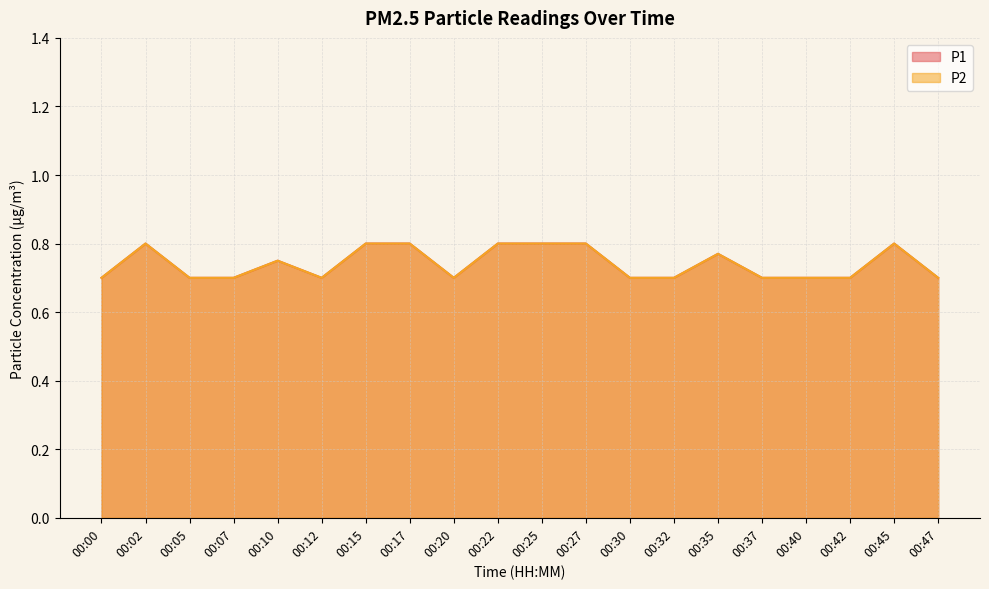

The P1 series shows 0.8 at 00:17. True or false?

True